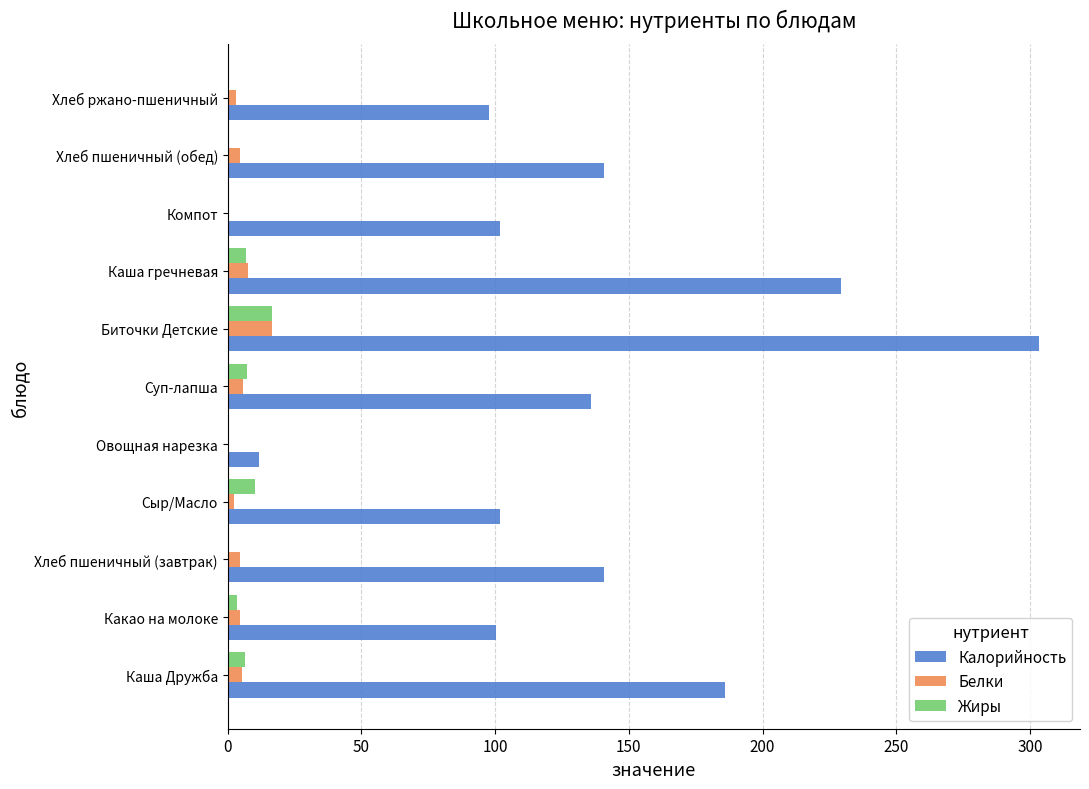

At which label does Белки reach its peak?

Биточки Детские